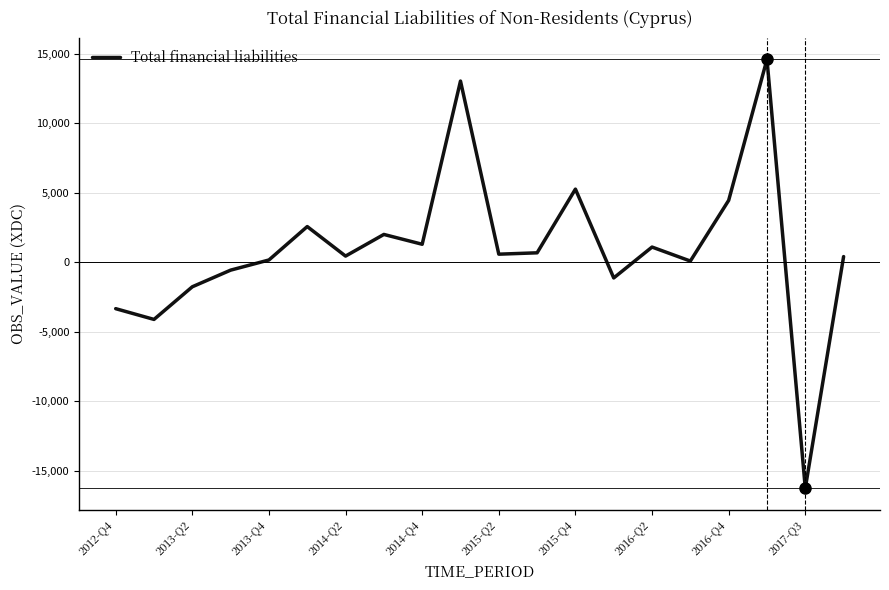

What is the minimum value shown in the chart?

-16251.3